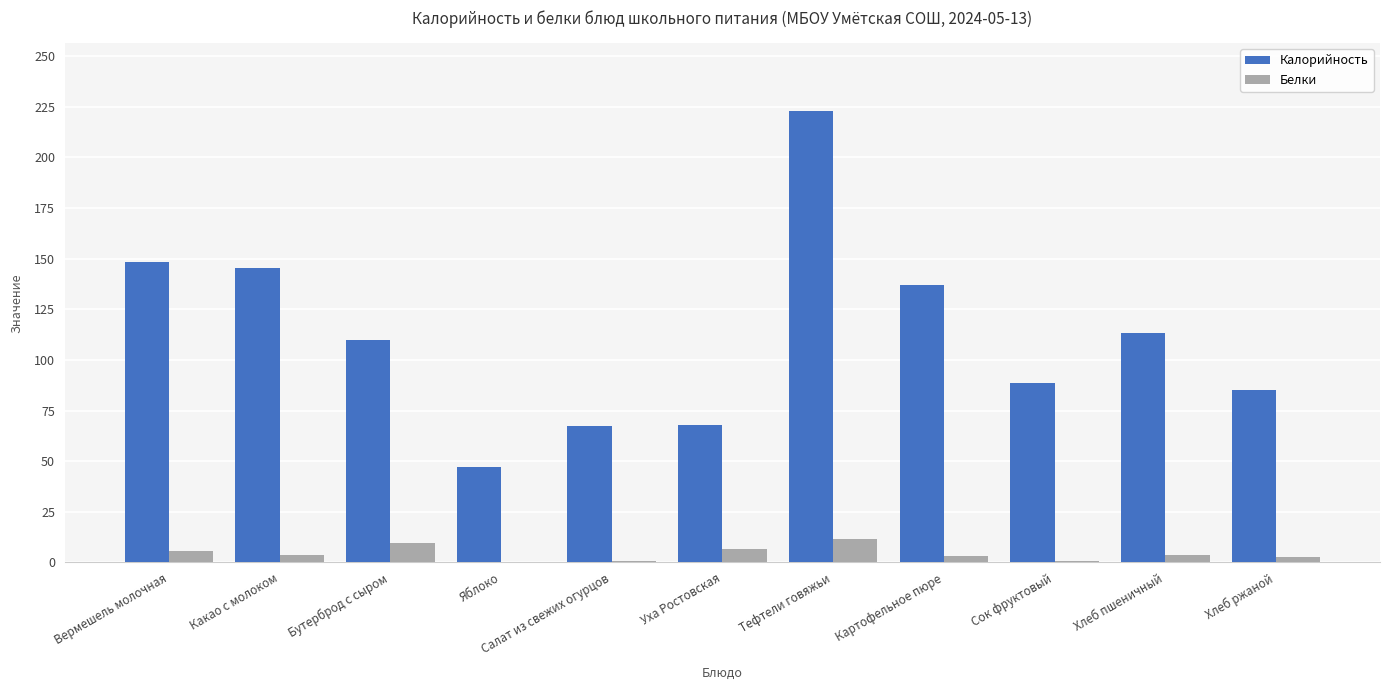

What is the highest value of the Белки series?

11.8